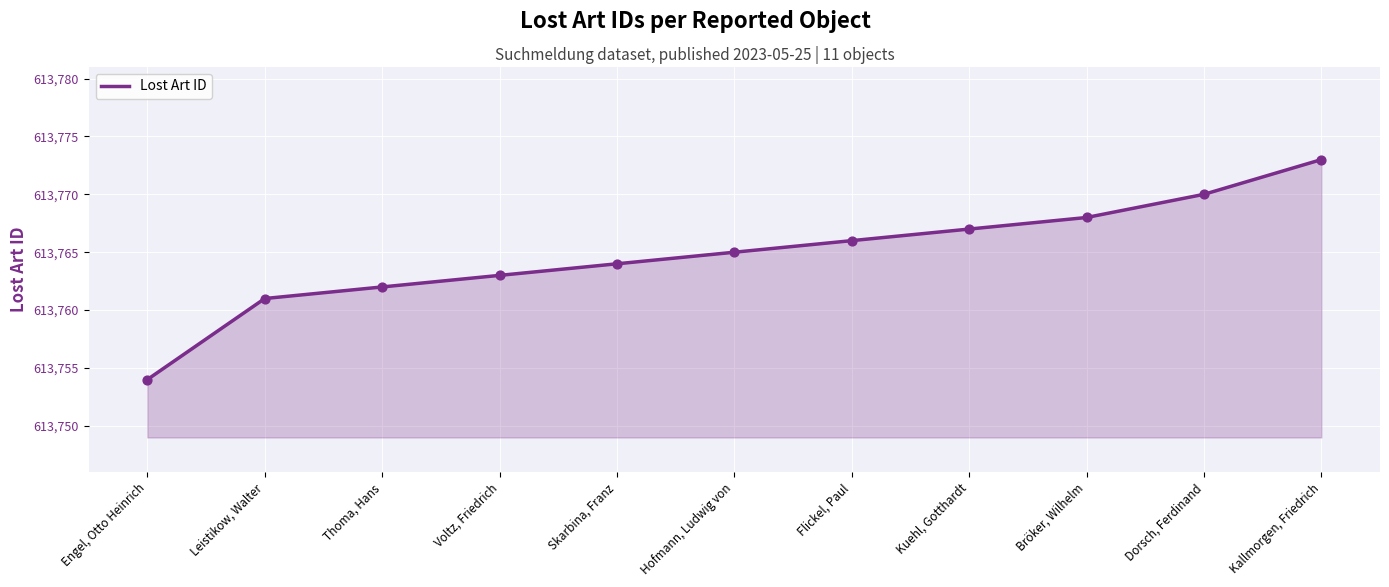

What is the change in value from Skarbina, Franz to Bröker, Wilhelm?

+4